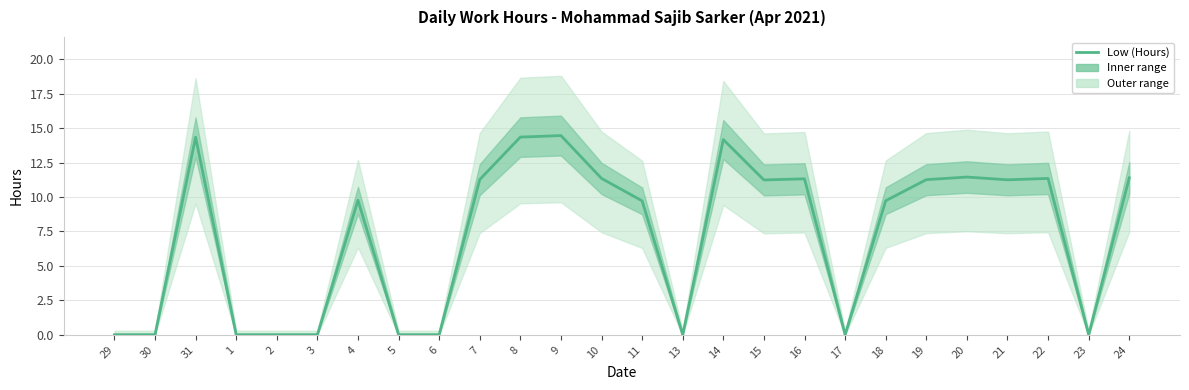

Where is the first local minimum?

13